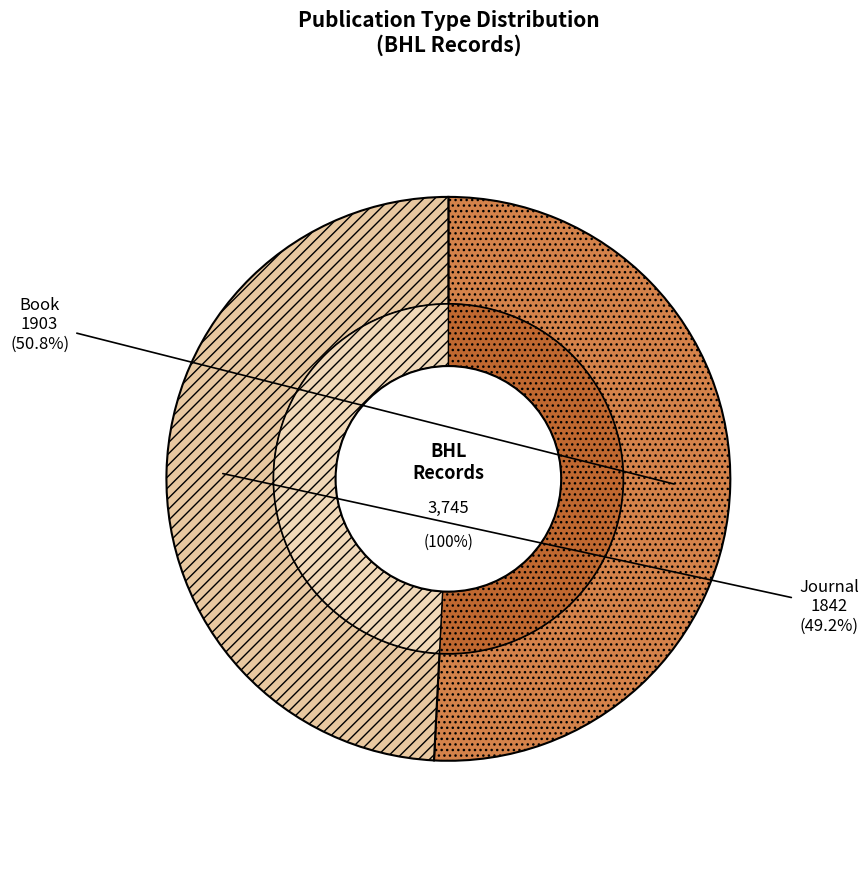

Do Book and Journal together represent more than half of the pie?

Yes